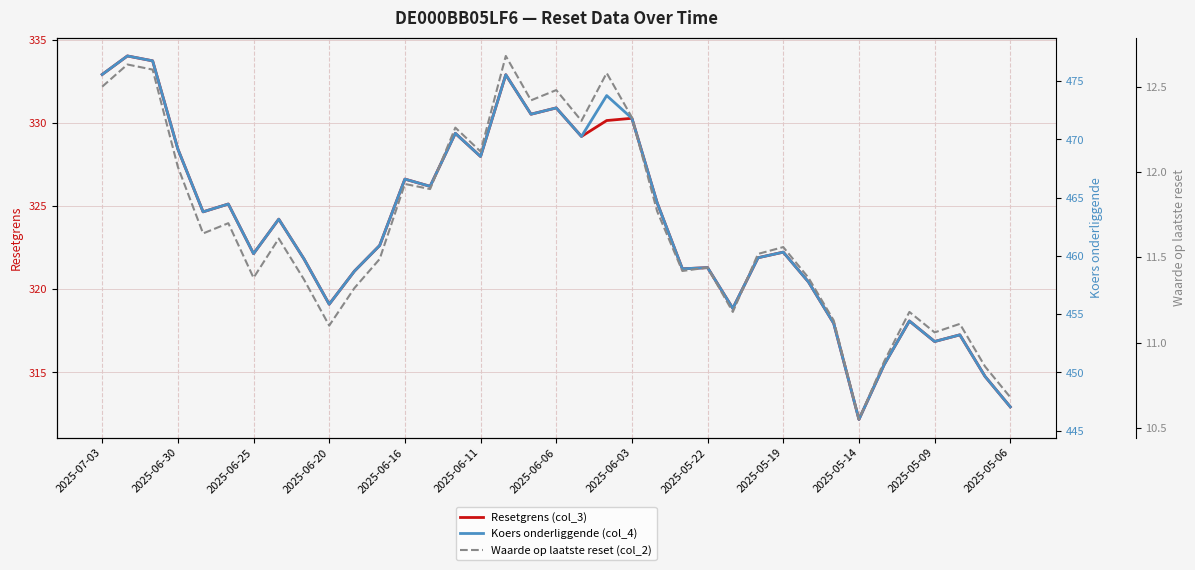

What are all the series names shown in the legend?

Resetgrens (col_3), Koers onderliggende (col_4), Waarde op laatste reset (col_2)